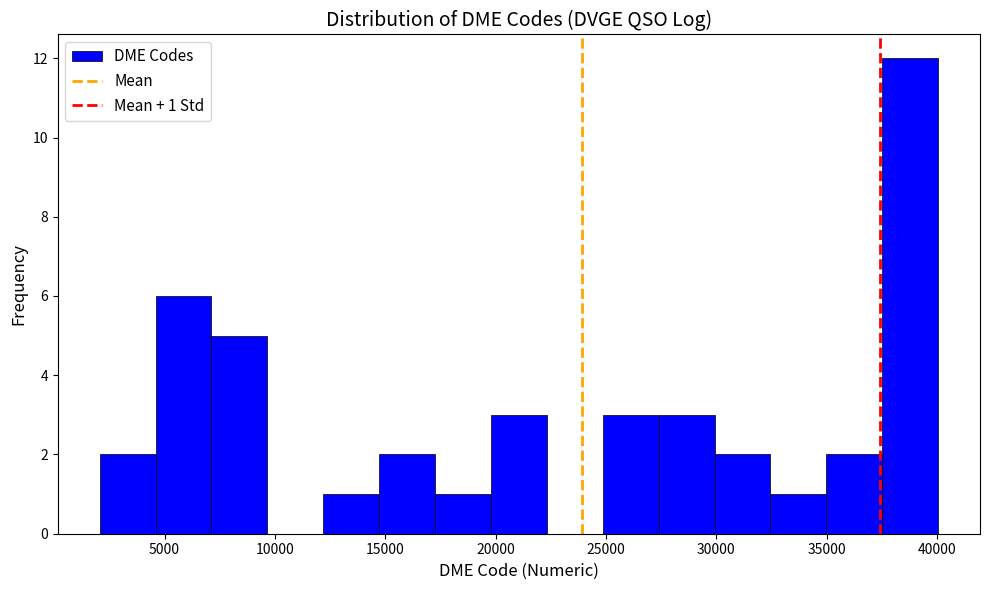

Over which range of the x-axis is the bar tallest?

37500 to 40000